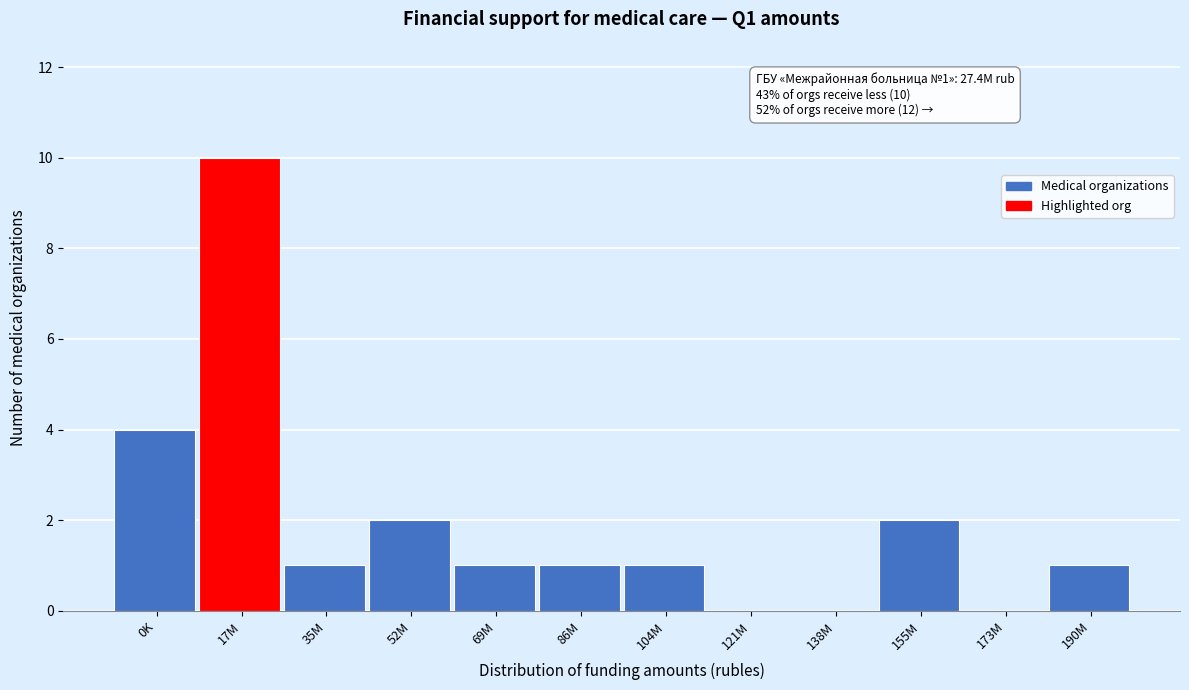

Reading right to left, transcribe all the data shown in this chart.

190M=1	173M=0	155M=2	138M=0	121M=0	104M=1	86M=1	69M=1	52M=2	35M=1	17M=10	0K=4